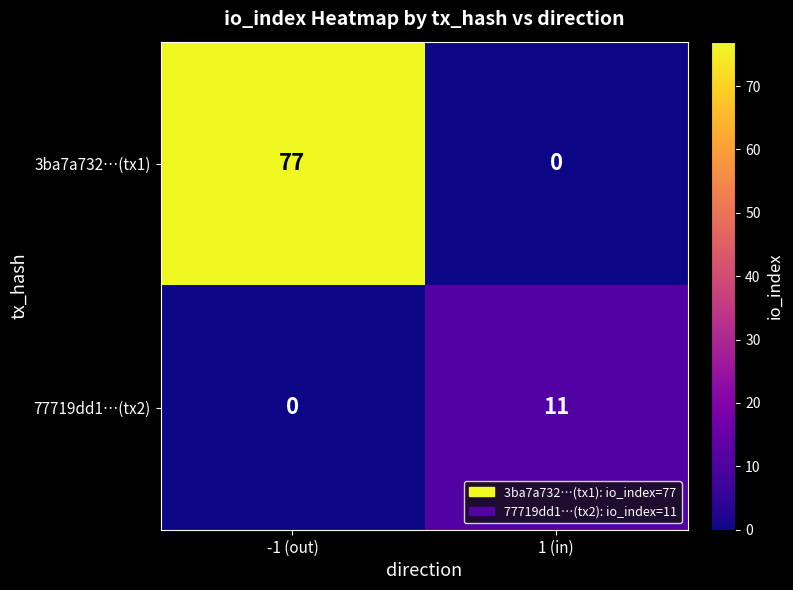

The 3ba7a732…(tx1) series shows 18 at -1 (out). True or false?

False